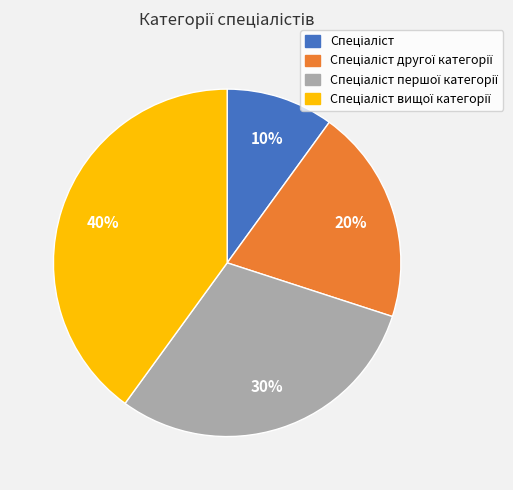

To the nearest percent, what is the average slice percentage?

25%